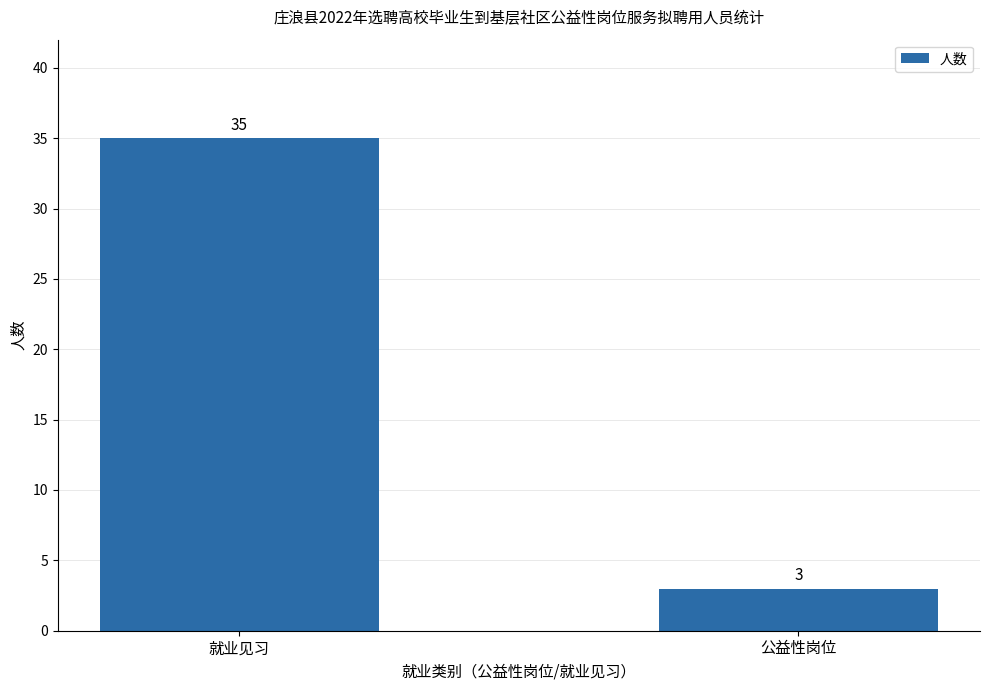

What is the value of the 2nd bar from the left?

3